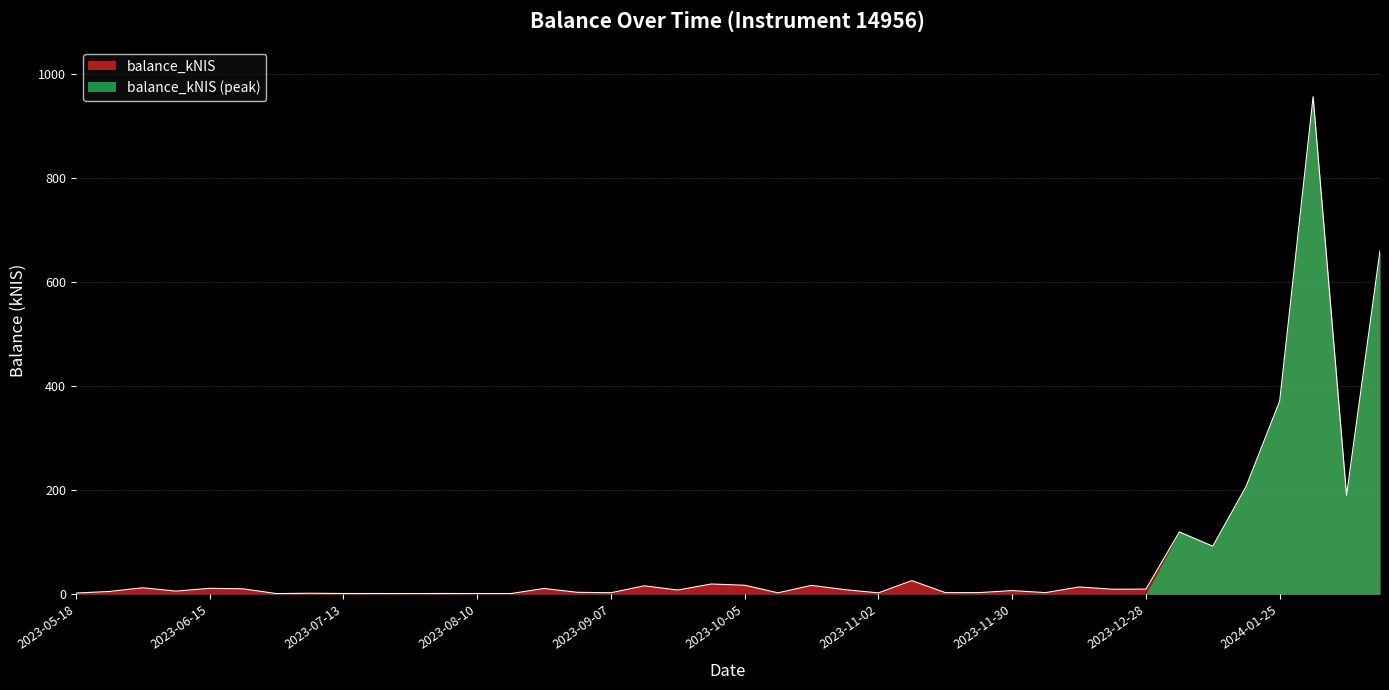

True or false: the data has more than 2 interior local peaks.

True